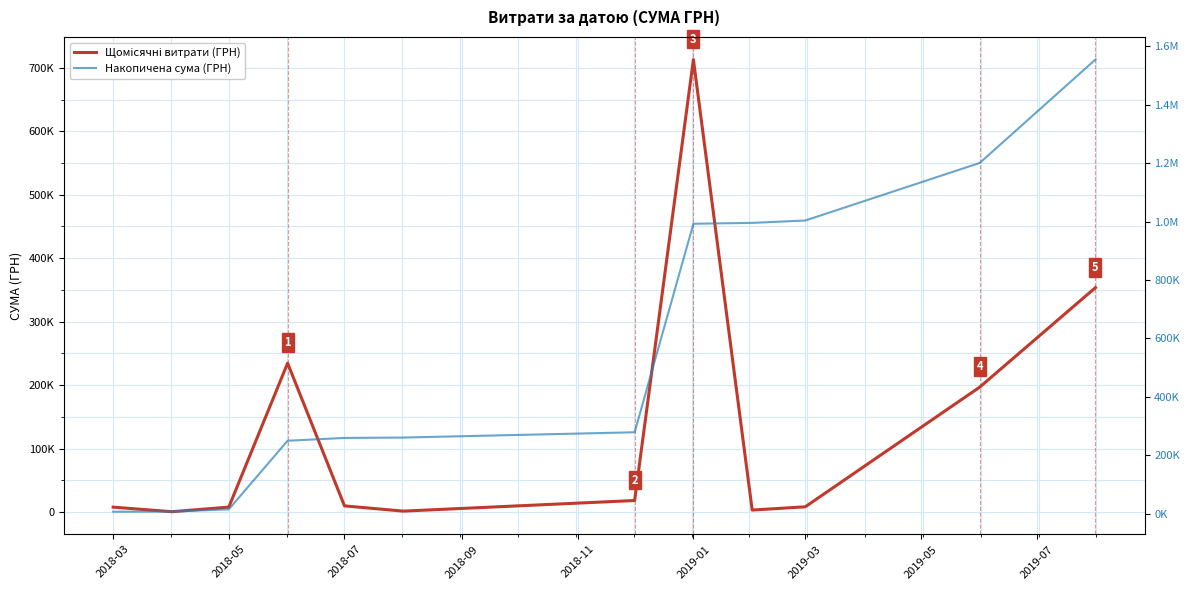

True or false: Щомісячні витрати (ГРН) has more than 1 points higher than both neighbors.

True